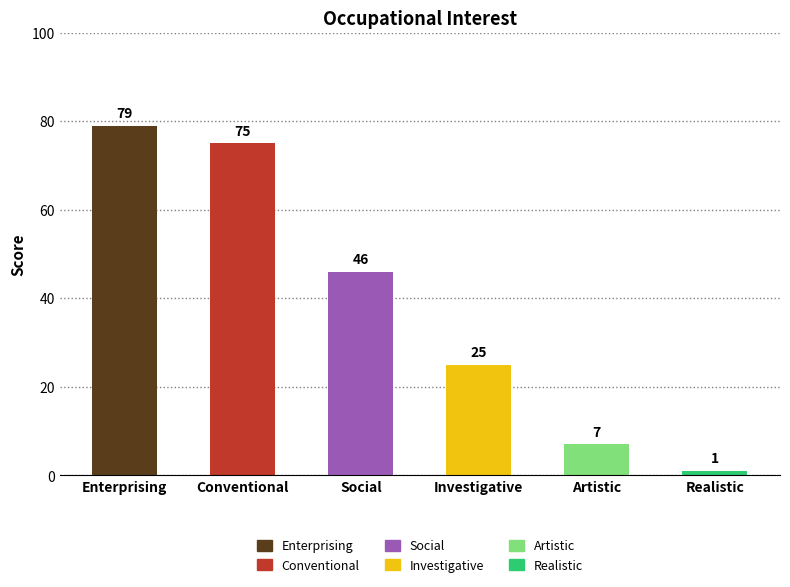

What is the change in value from Conventional to Artistic?

-68